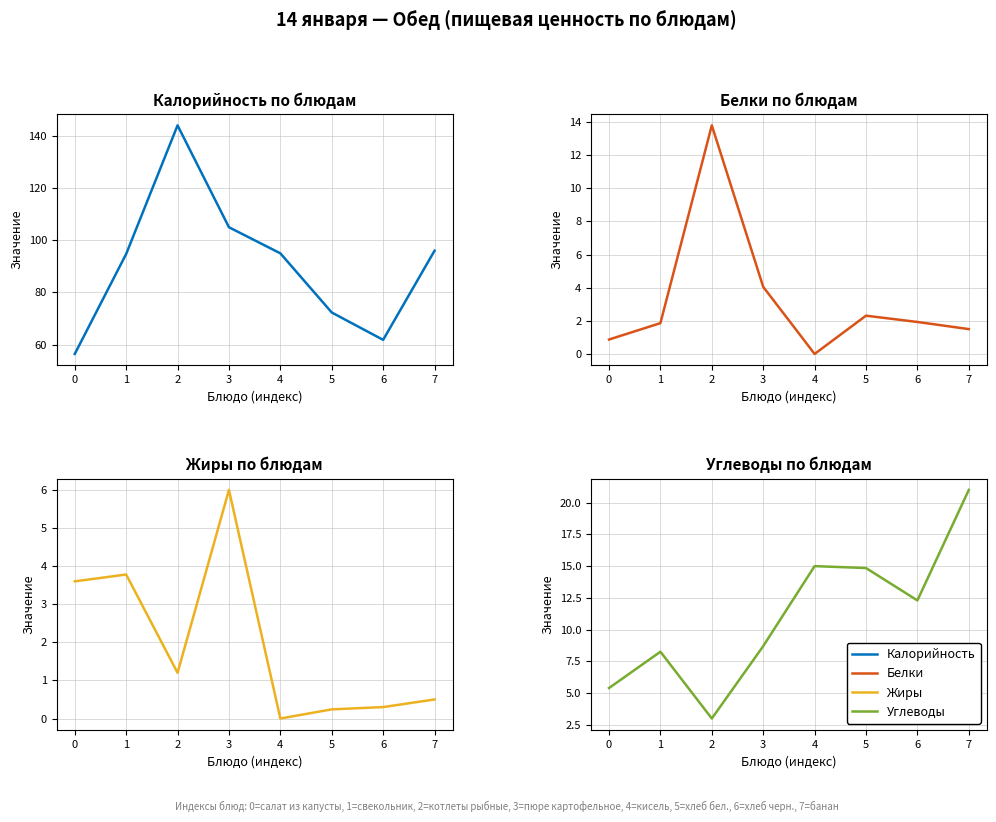

What is the sum of all Калорийность values?

725.3